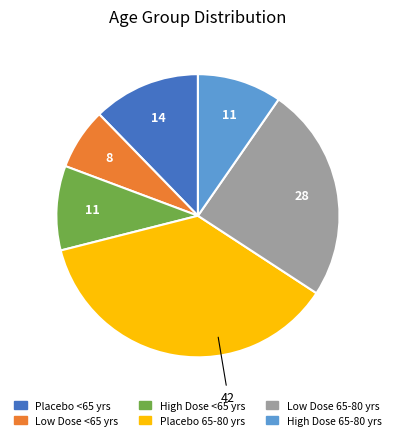

Which category has the biggest portion of the pie?

Placebo 65-80 yrs